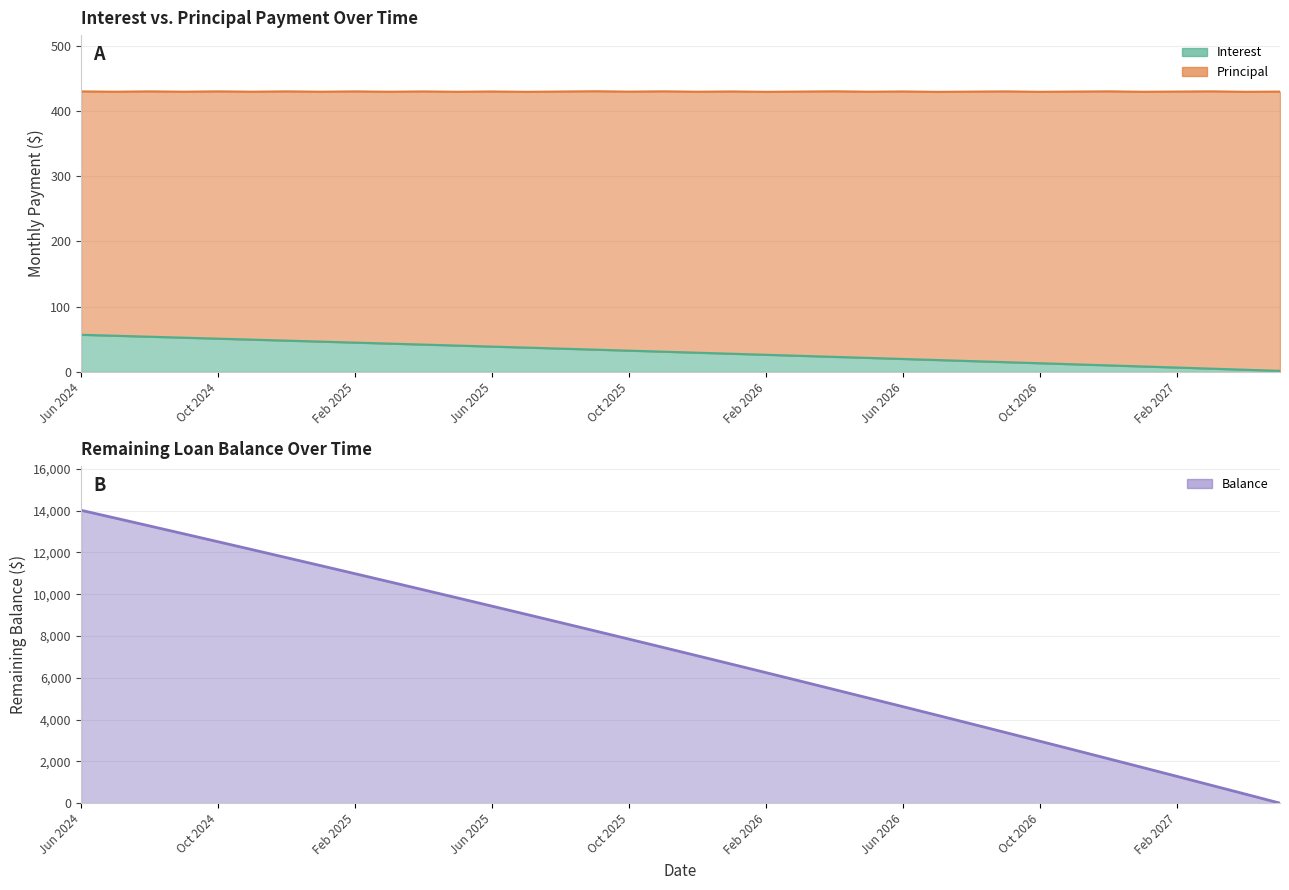

What is the difference between the maximum and second lowest values in the Interest series?

53.6